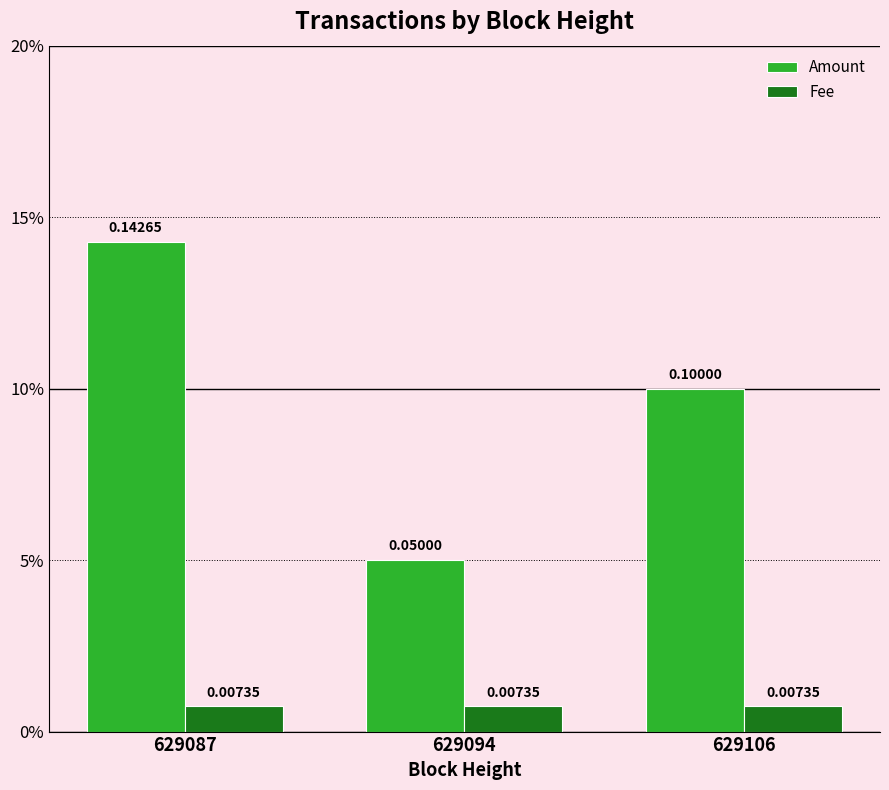

Reading left to right, extract all data points from this chart.

Amount: 0.1	0.1	0.1
Fee: 0.0	0.0	0.0